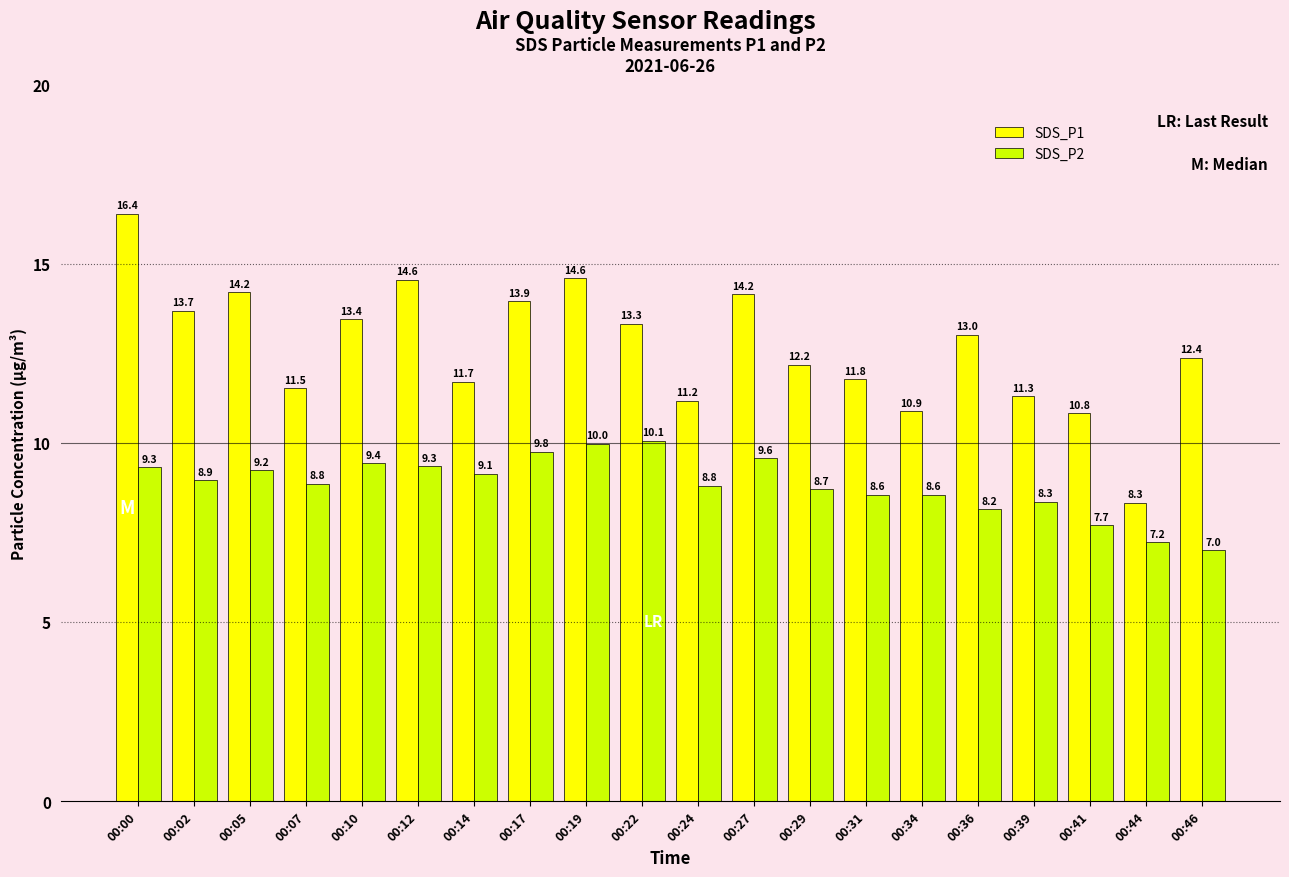

How many bars are there in total?

40